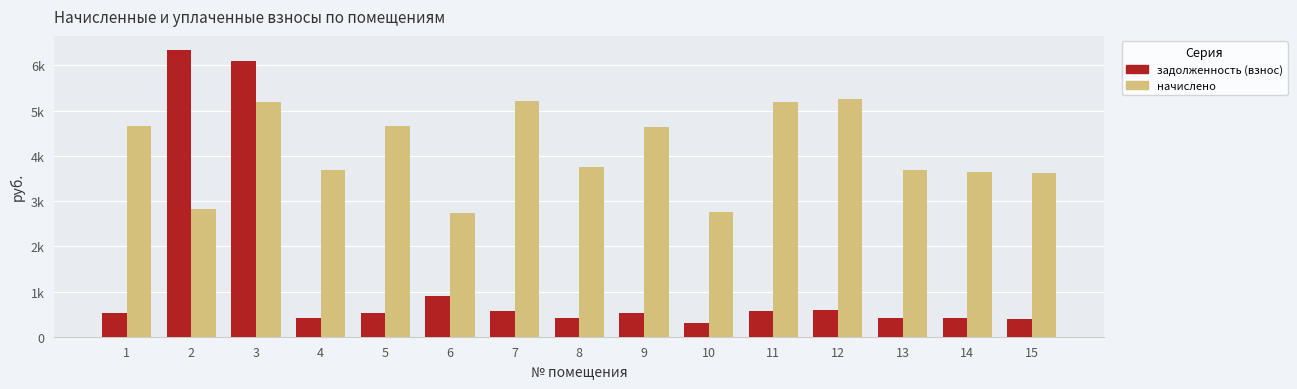

At 12, list the series in order from largest to smallest.

начислено, задолженность (взнос)